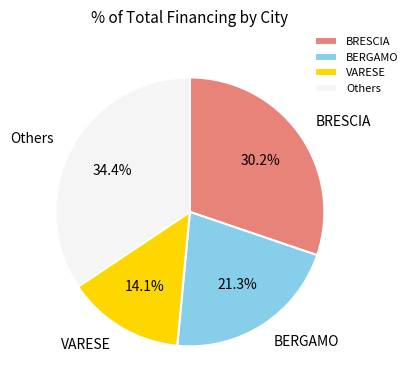

To the nearest percent, what percentage of the pie is BRESCIA?

30%